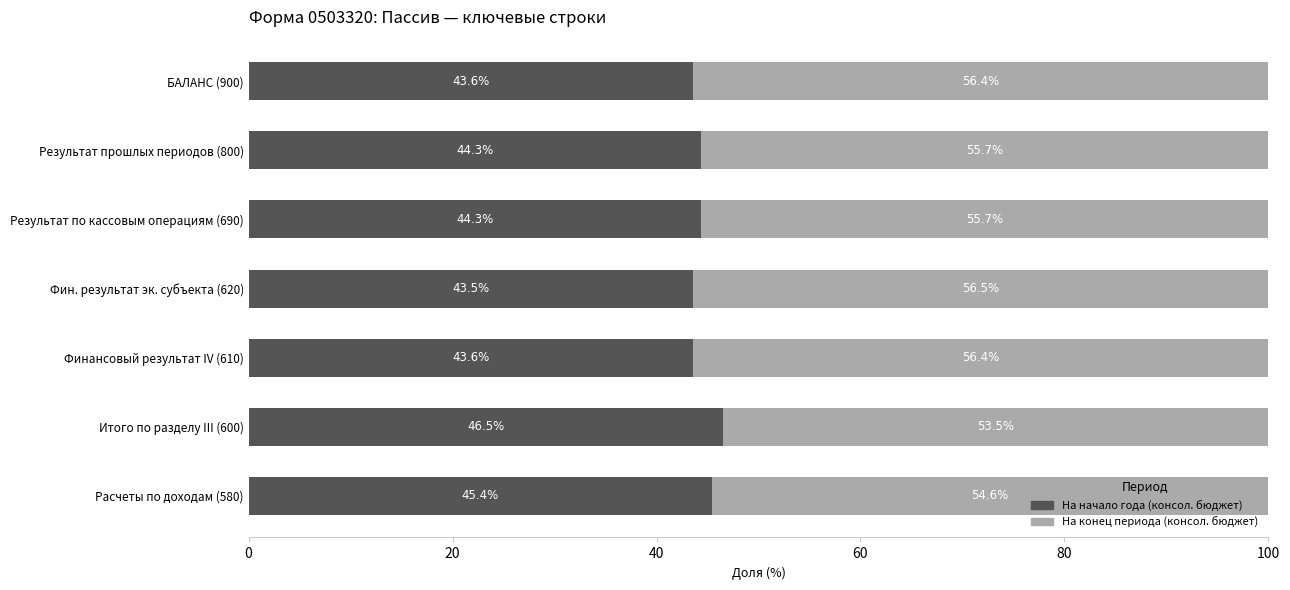

What is the sum of the На начало года (консол. бюджет) values at Финансовый результат IV (610) and Расчеты по доходам (580)?

89.0